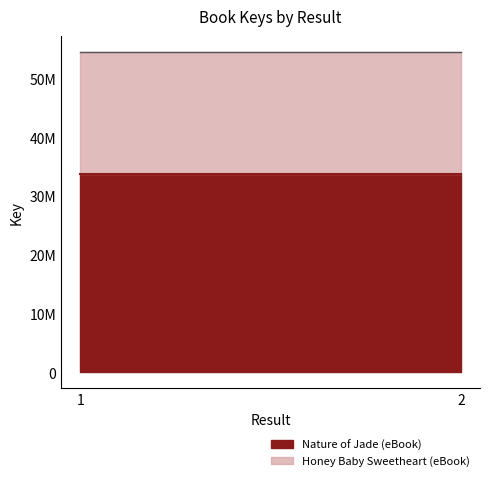

Which series has the widest spread of values?

Nature of Jade (eBook)